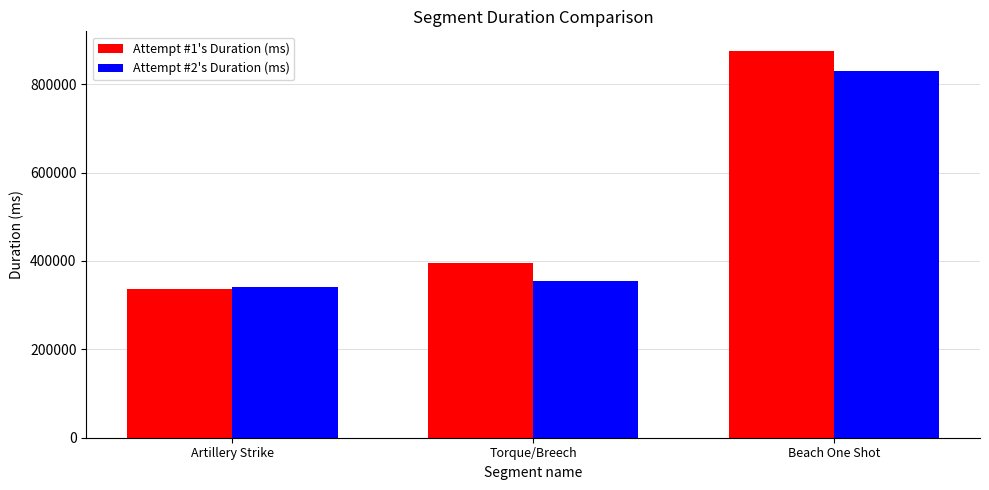

What are all the series names shown in the legend?

Attempt #1's Duration (ms), Attempt #2's Duration (ms)